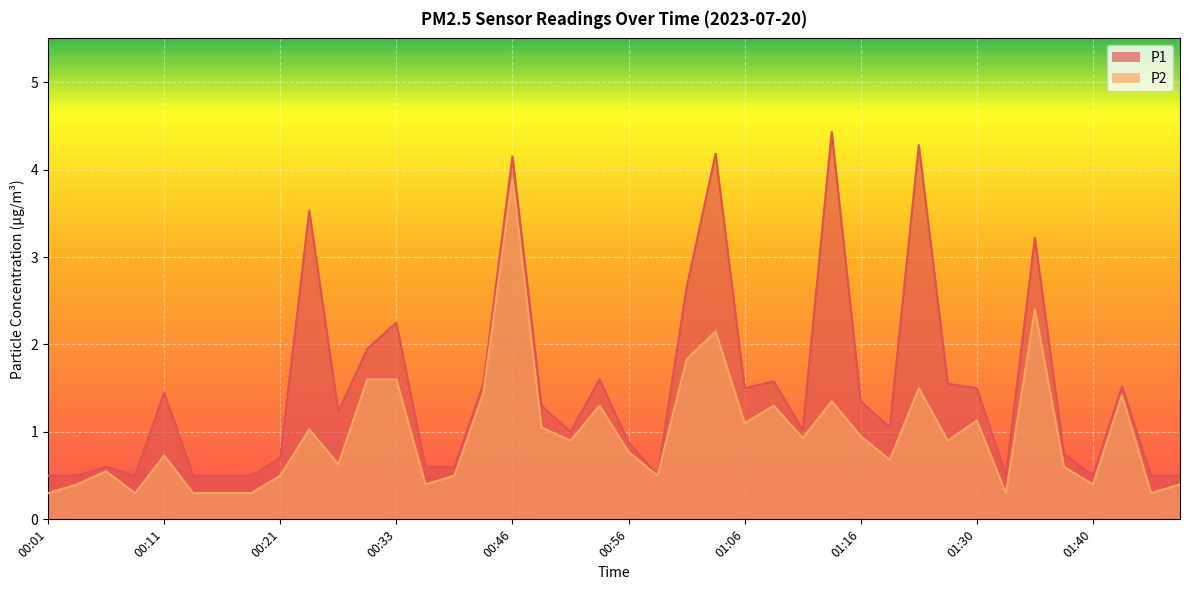

Which series has the widest spread of values?

P1